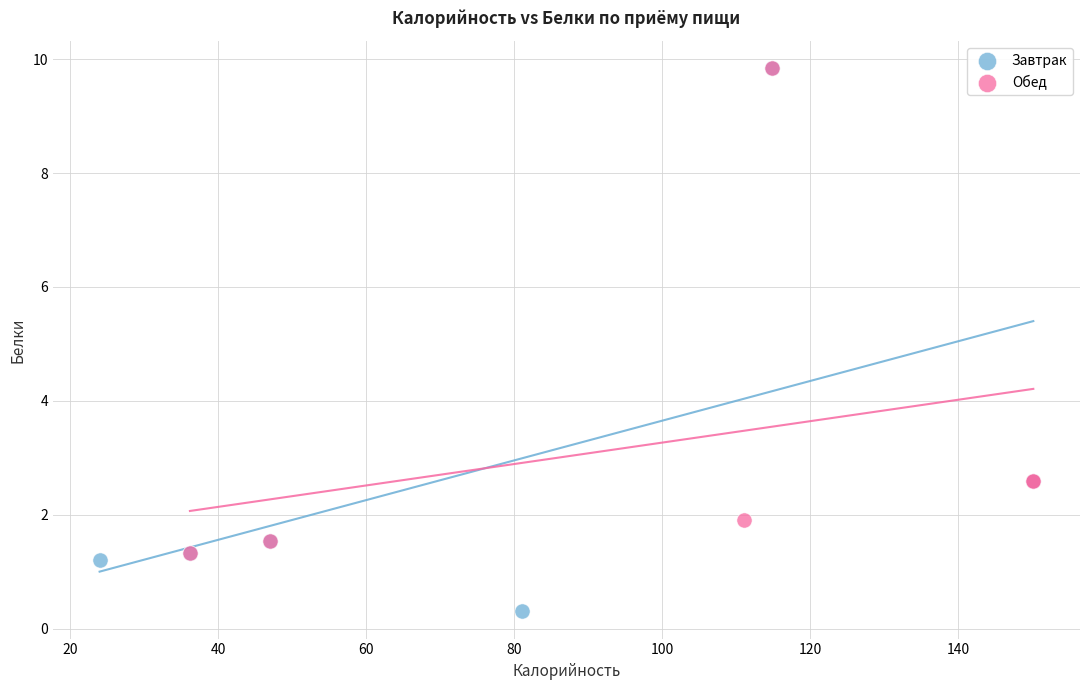

What are all the series names shown in the legend?

Завтрак, Обед